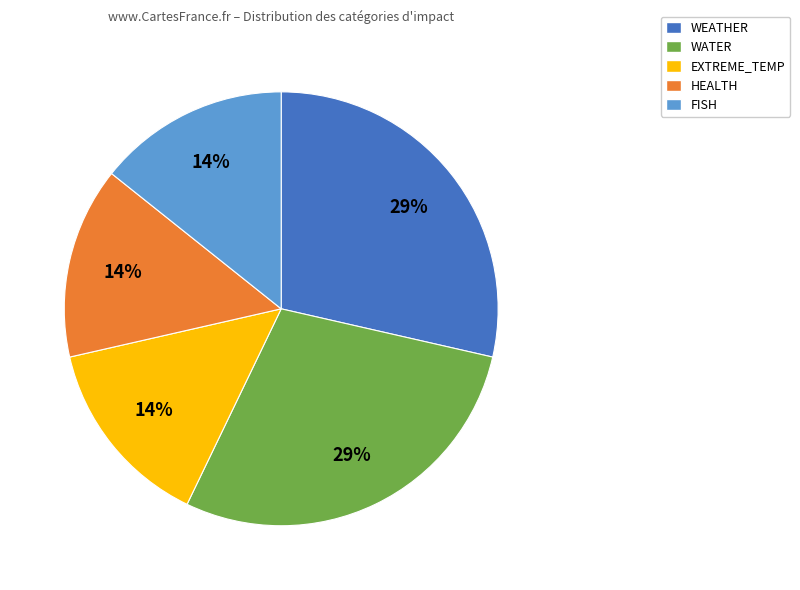

How many slices are in this pie chart?

5